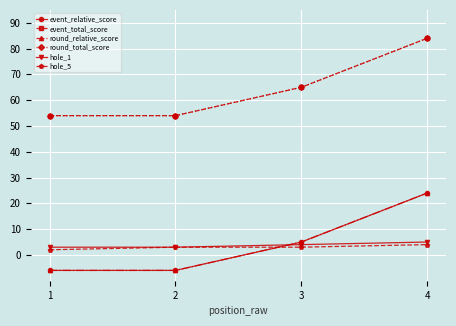

Does the chart have visible grid lines?

Yes